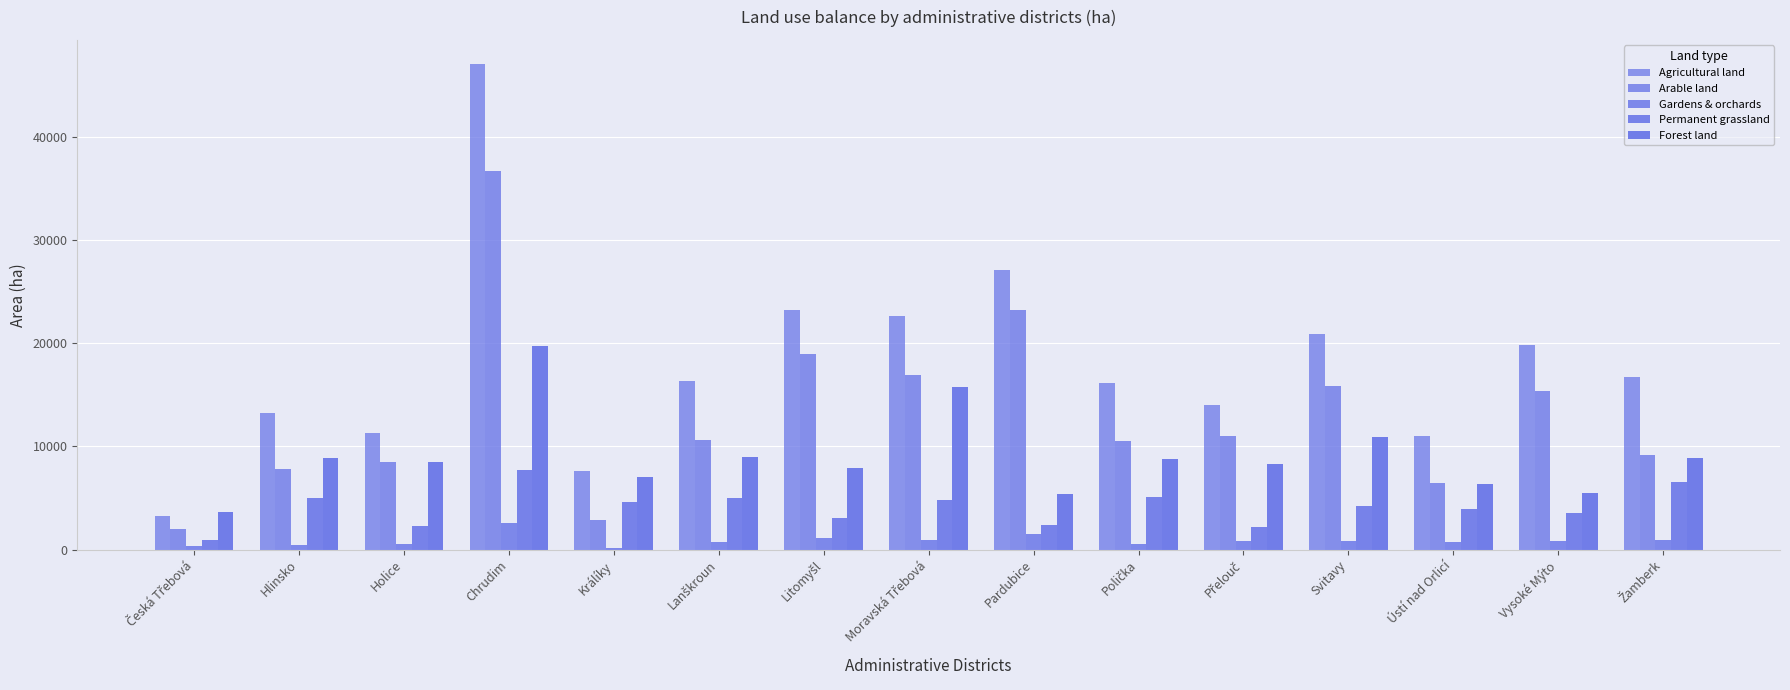

Rank the series by their average value, from highest to lowest.

Agricultural land, Arable land, Forest land, Permanent grassland, Gardens & orchards